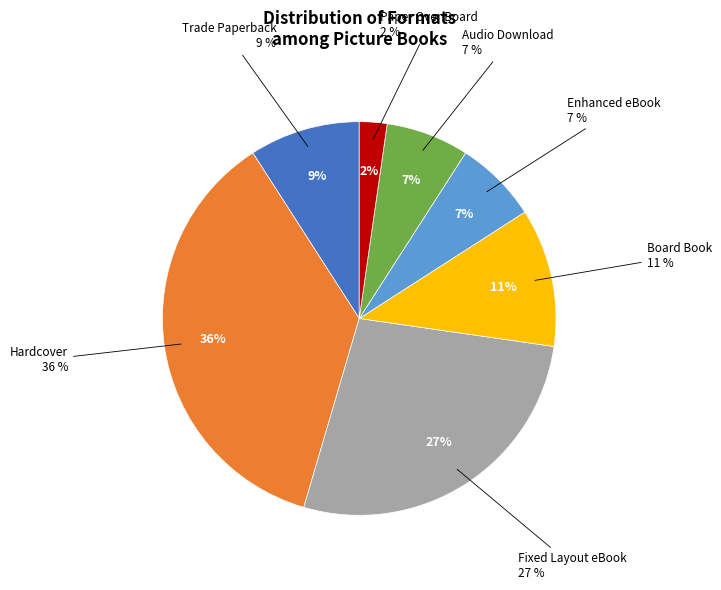

To the nearest percent, what percentage of the pie is Enhanced eBook?

7%